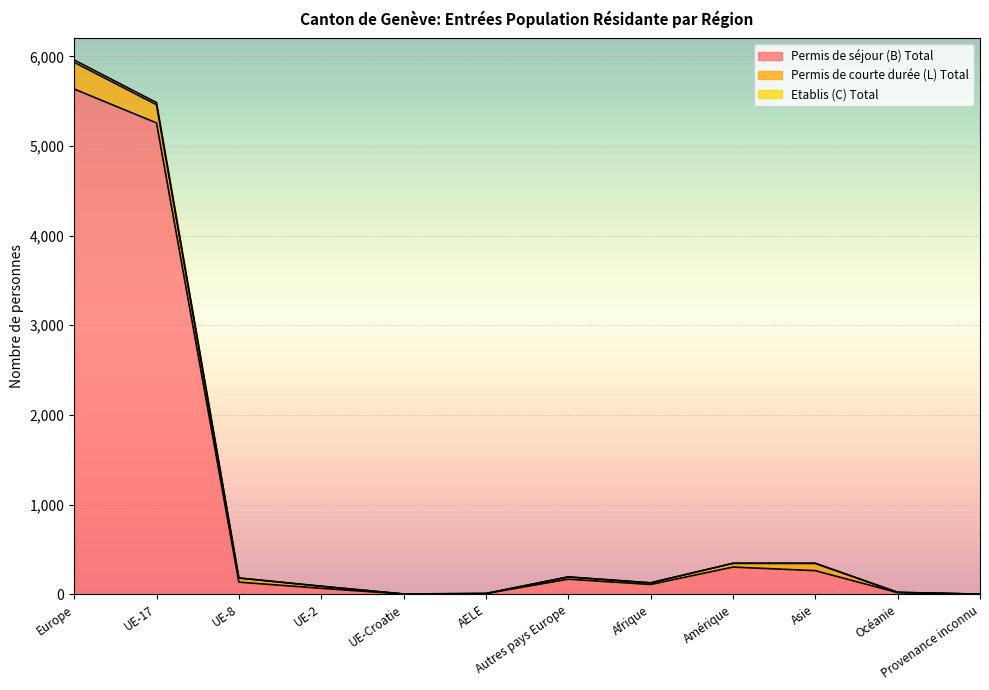

What is the maximum value for Permis de séjour (B) Total?

5635